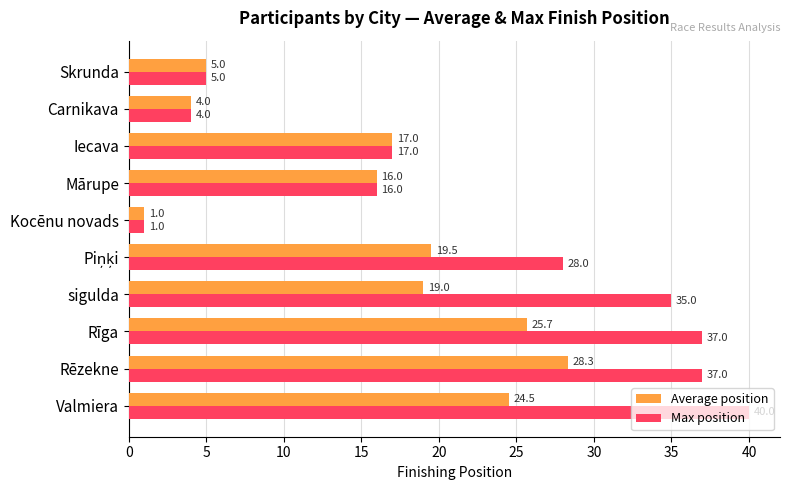

At which category is the sum across all series the highest?

Rēzekne